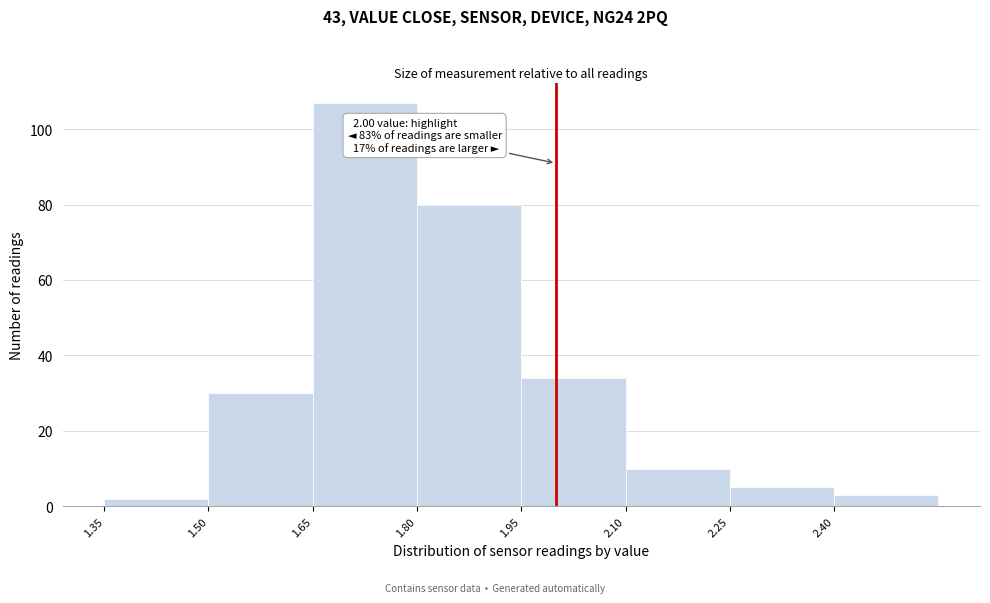

Over which range of the x-axis is the bar tallest?

1.65 to 1.80